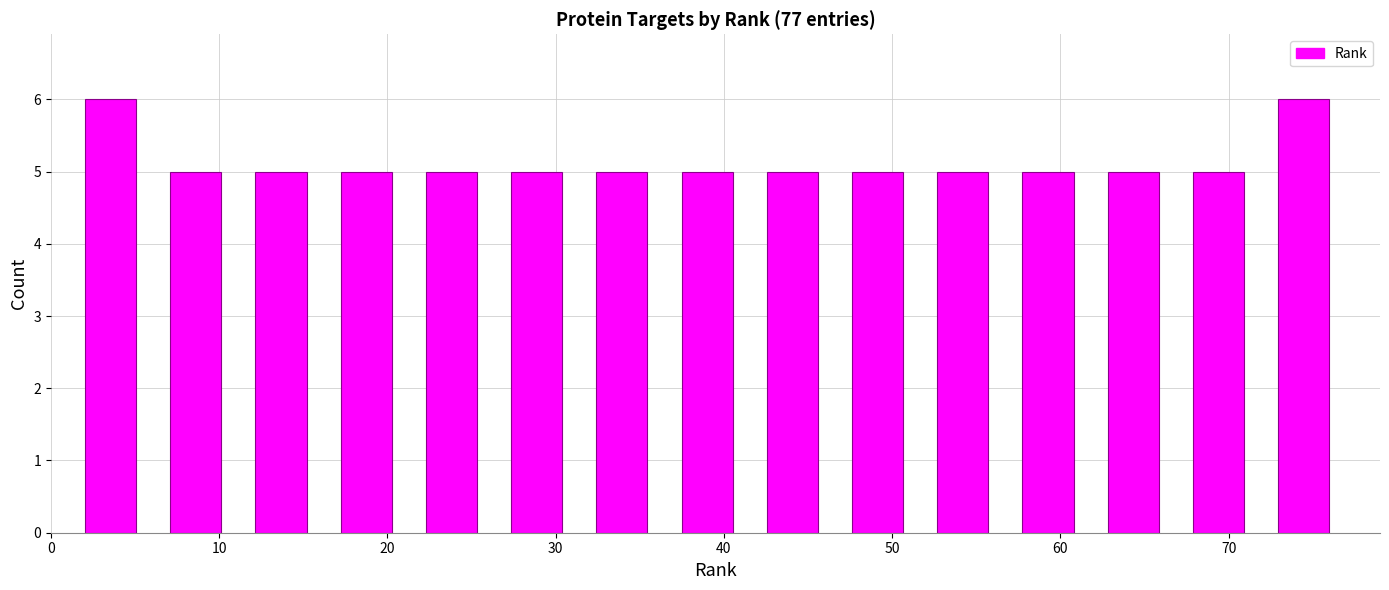

What is the height of the bar covering 72 to 77 on the x-axis? Neither the bar edges nor the heights are printed on the chart, so give them approximately, as read against the axes.

6